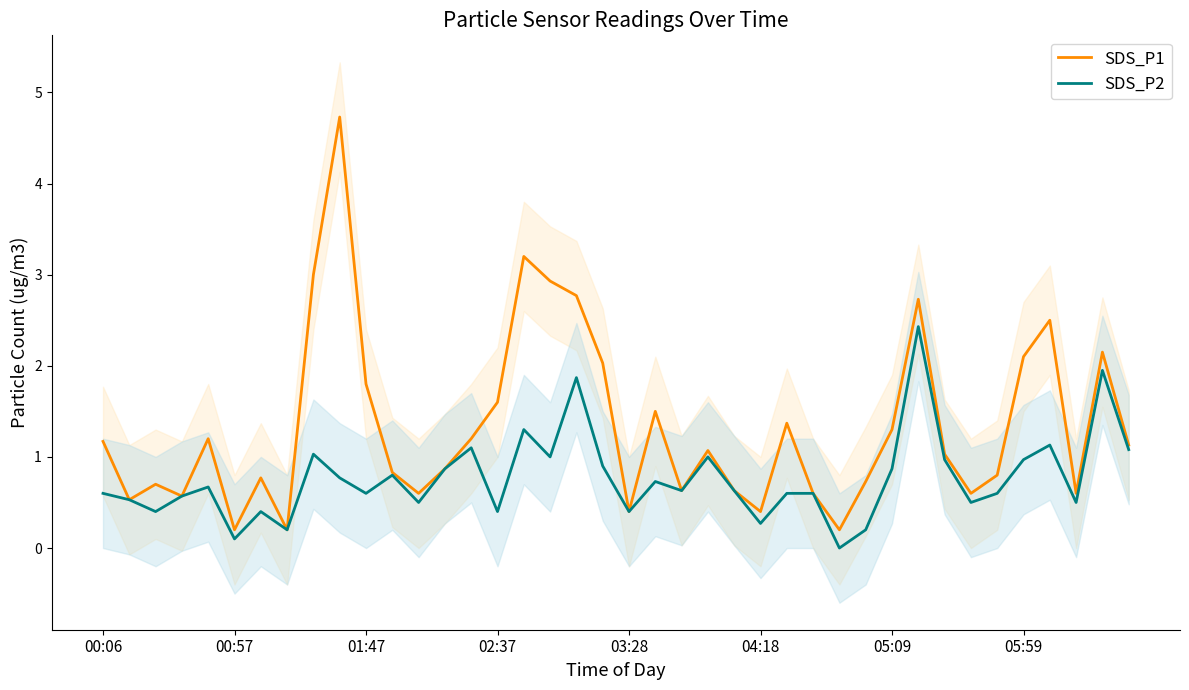

What is the difference between the maximum and minimum values in the SDS_P1 series?

4.5